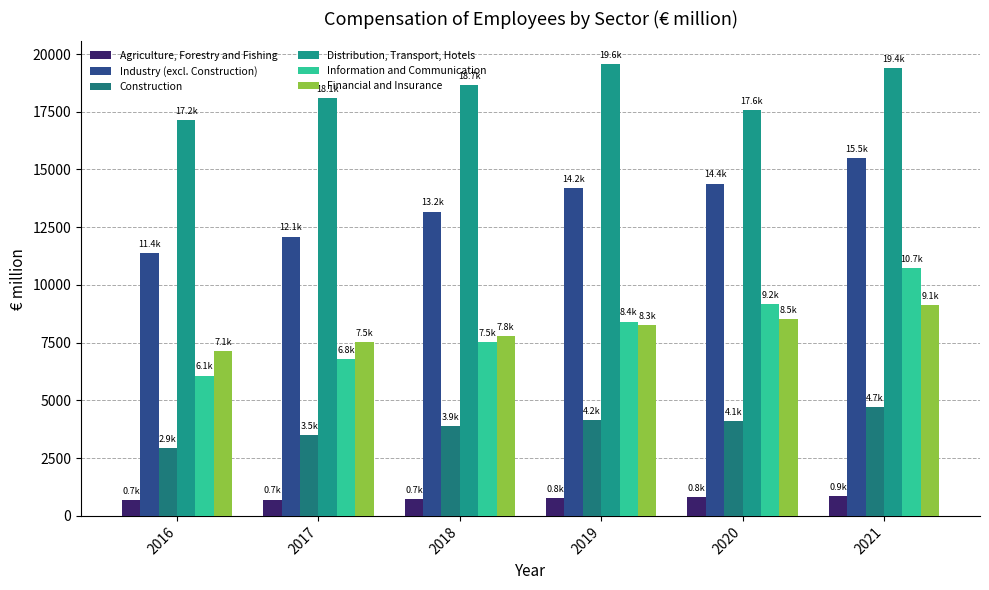

Rank the categories by Financial and Insurance value from highest to lowest.

2021, 2020, 2019, 2018, 2017, 2016